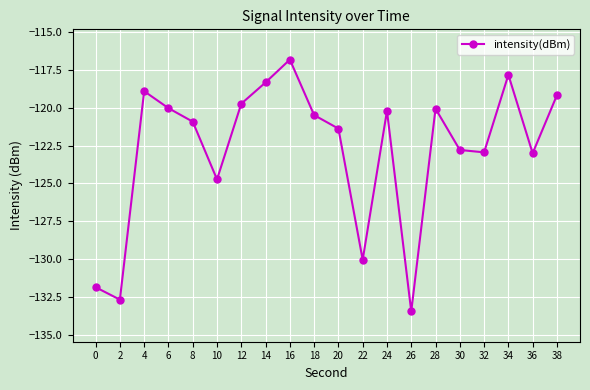

Does the chart have visible grid lines?

Yes